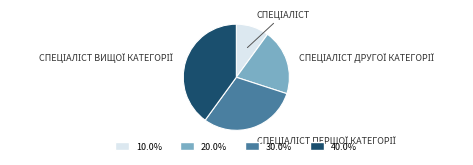

Is there a majority slice in this chart?

No